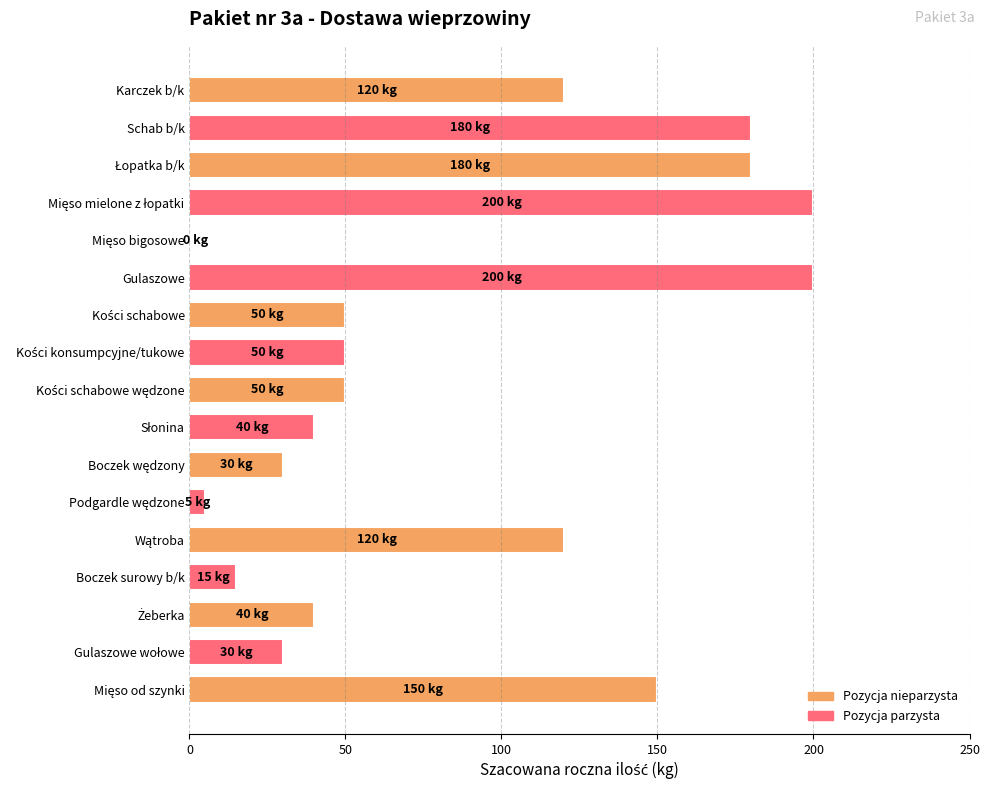

Is it true that the value at Karczek b/k is 205?

False